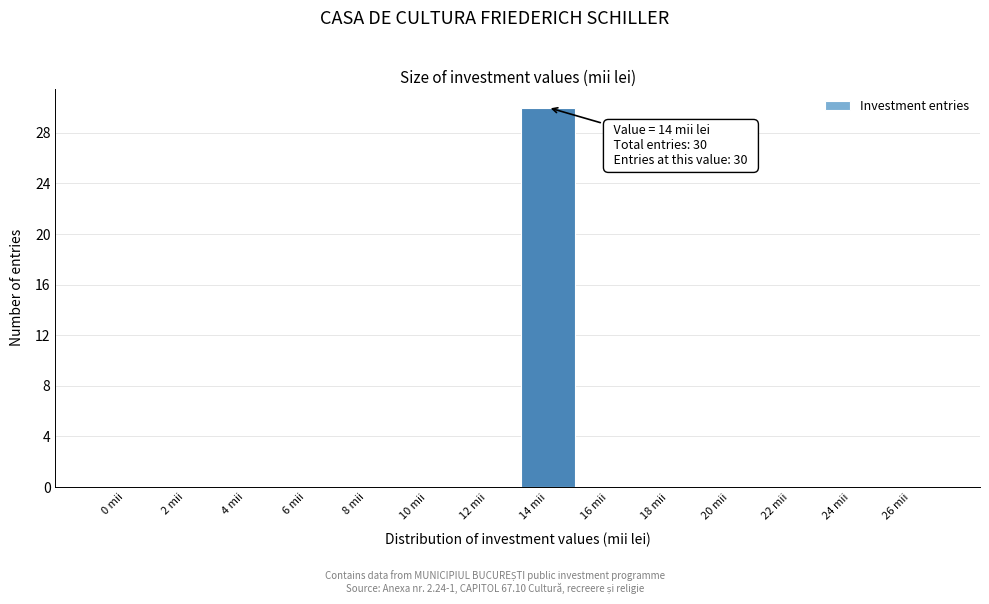

Reading left to right, list all the values displayed in this chart.

0 mii=0	2 mii=0	4 mii=0	6 mii=0	8 mii=0	10 mii=0	12 mii=0	14 mii=30	16 mii=0	18 mii=0	20 mii=0	22 mii=0	24 mii=0	26 mii=0